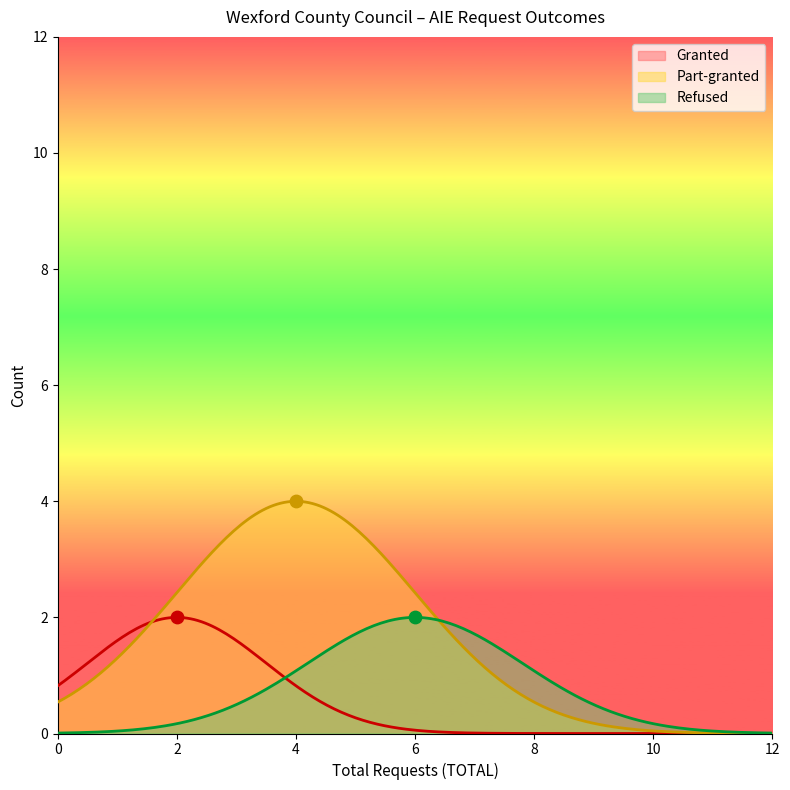

True or false: Refused has a value of 0.0 at 0.

True